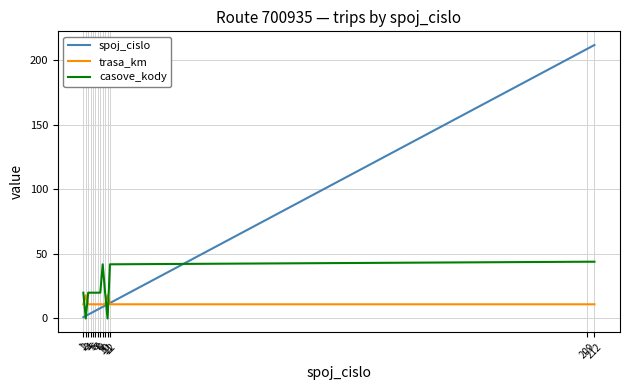

Rank the series by their maximum value, from lowest to highest.

trasa_km, casove_kody, spoj_cislo